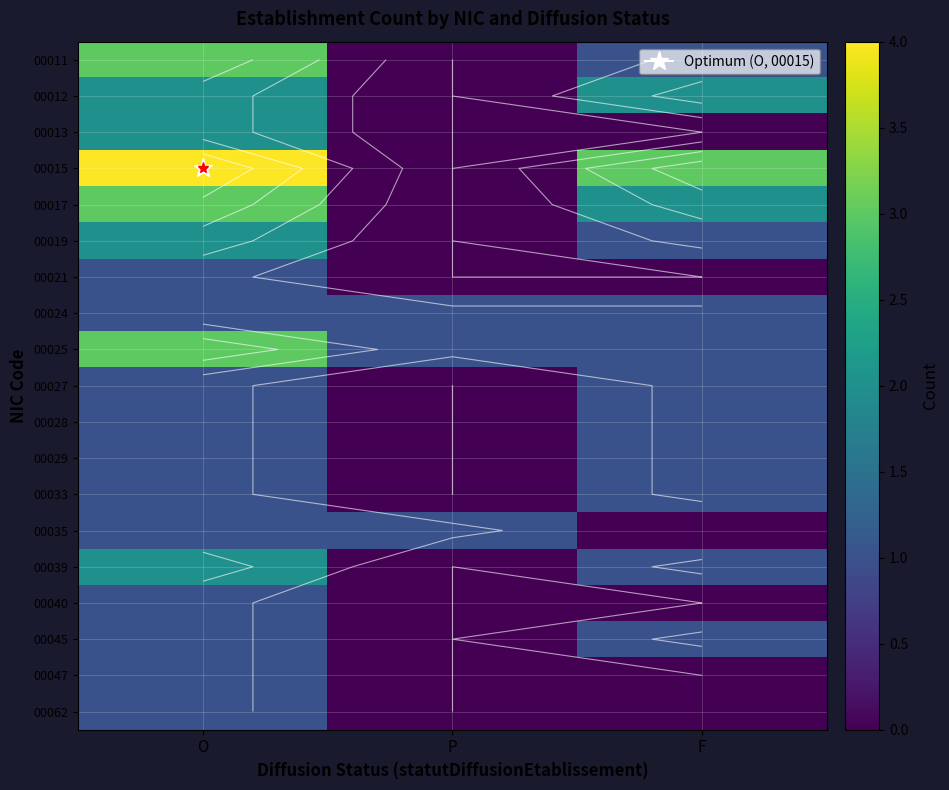

What is the difference between the 00029 values at F and P?

1